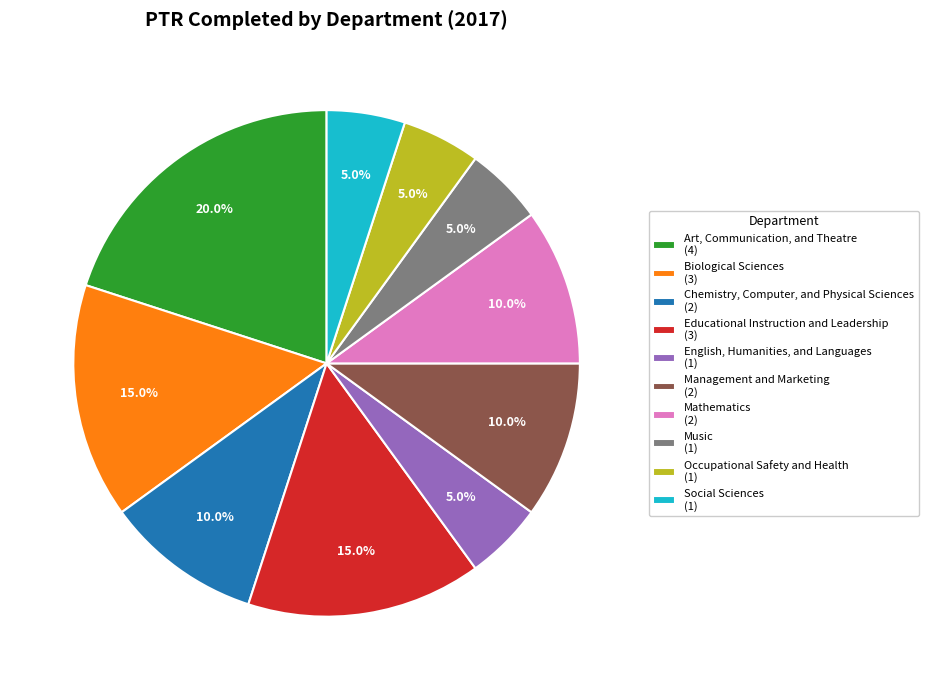

What is the largest slice in the pie chart?

Art, Communication, and Theatre